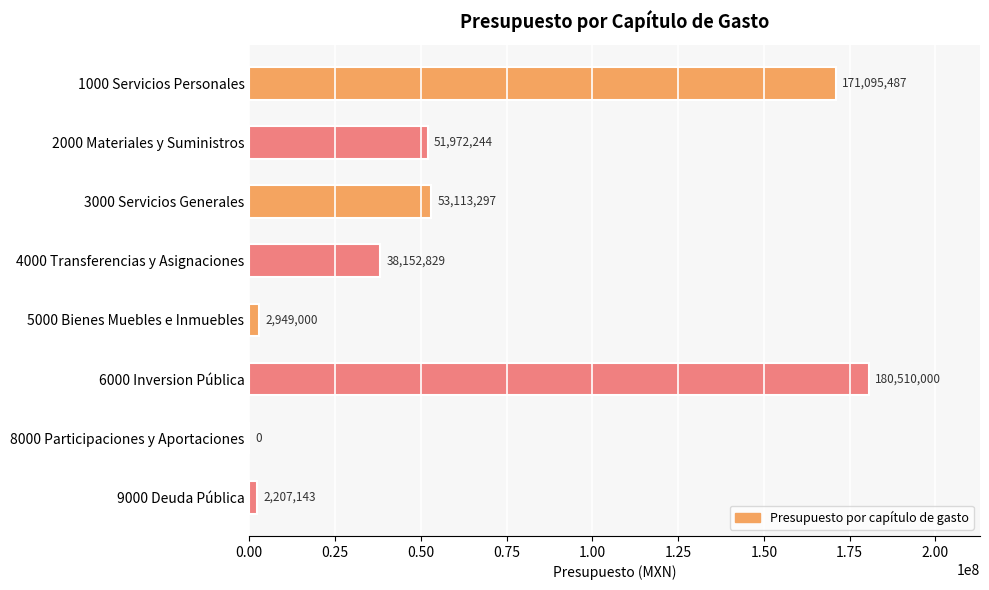

Is it true that the value at 8000 Participaciones y Aportaciones is 0.0?

True